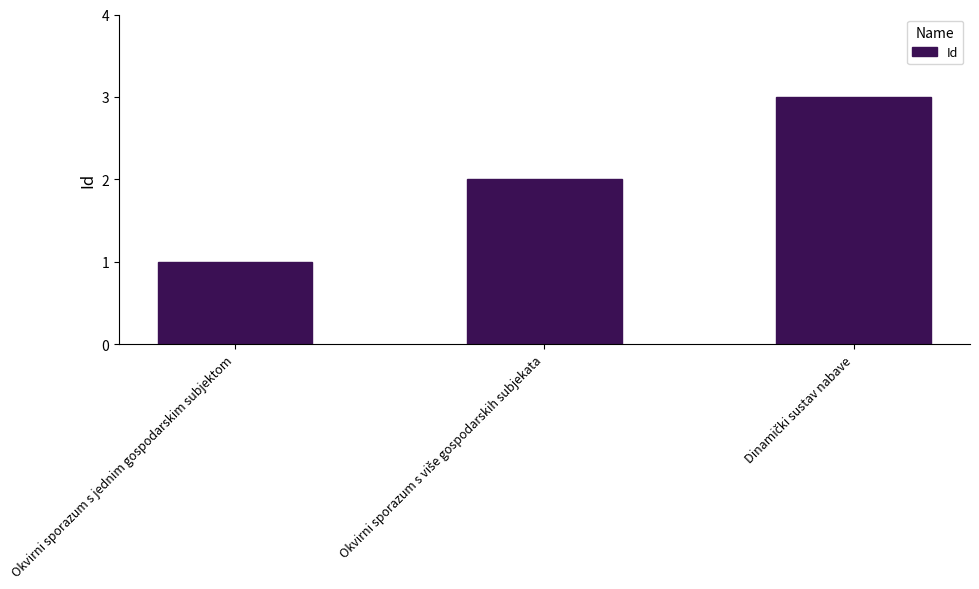

What is the greatest value displayed?

3